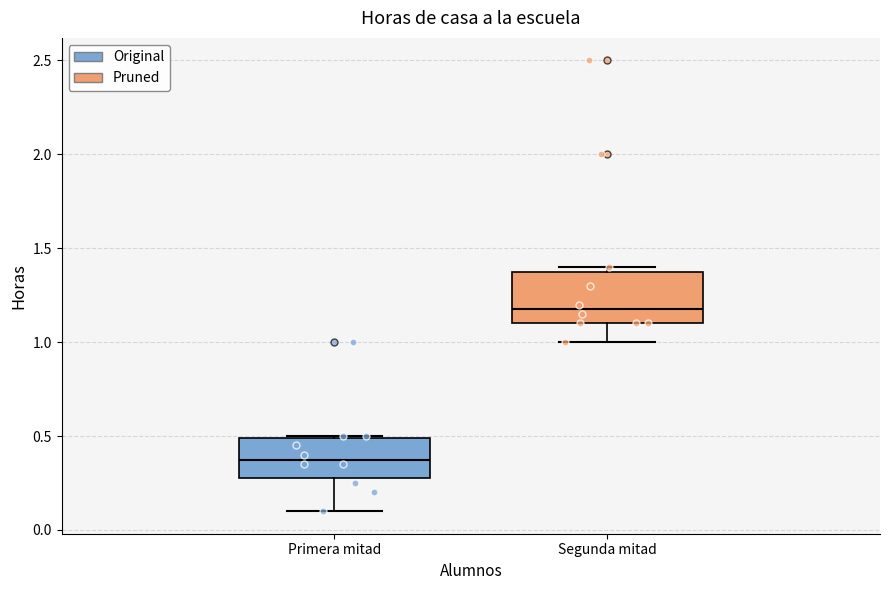

Which box's median line is the highest?

Segunda mitad